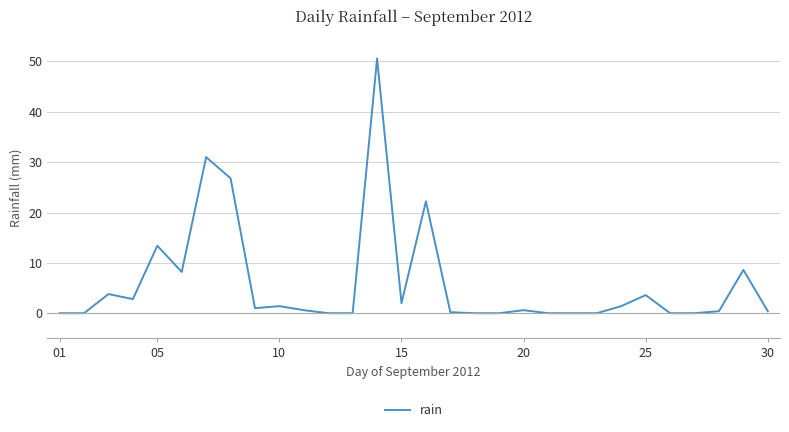

What is the greatest value displayed?

50.6